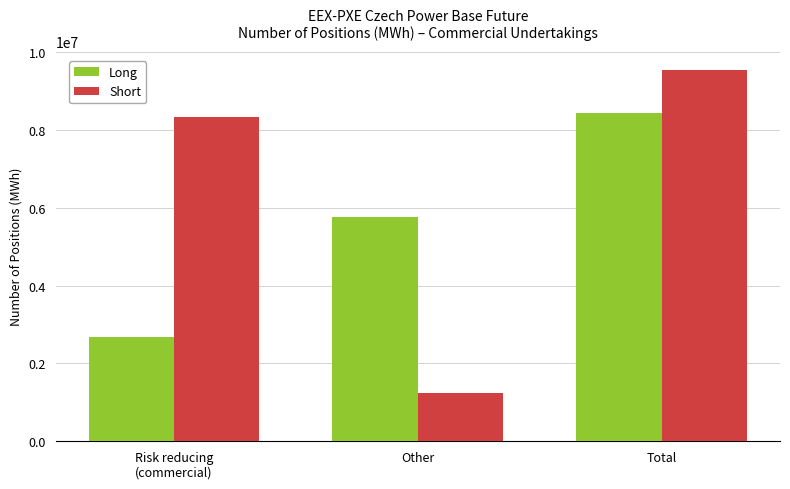

What is the value of the Short bar at the 2nd from the left?

1228951